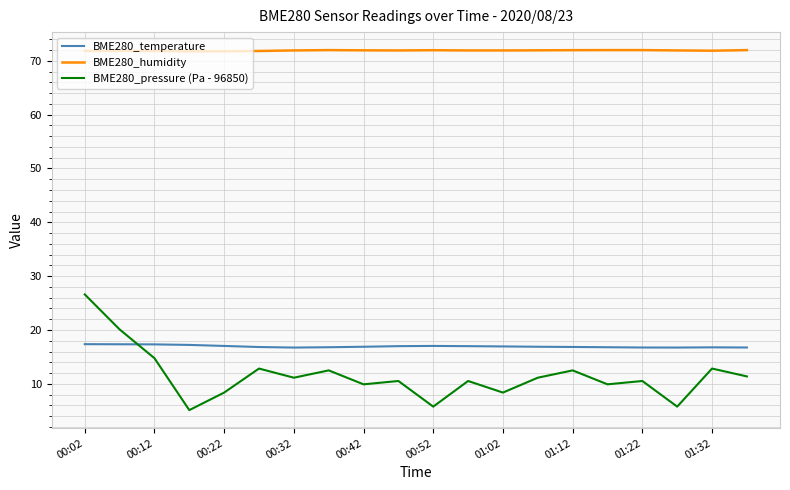

True or false: BME280_humidity and BME280_temperature intersect in this chart.

False